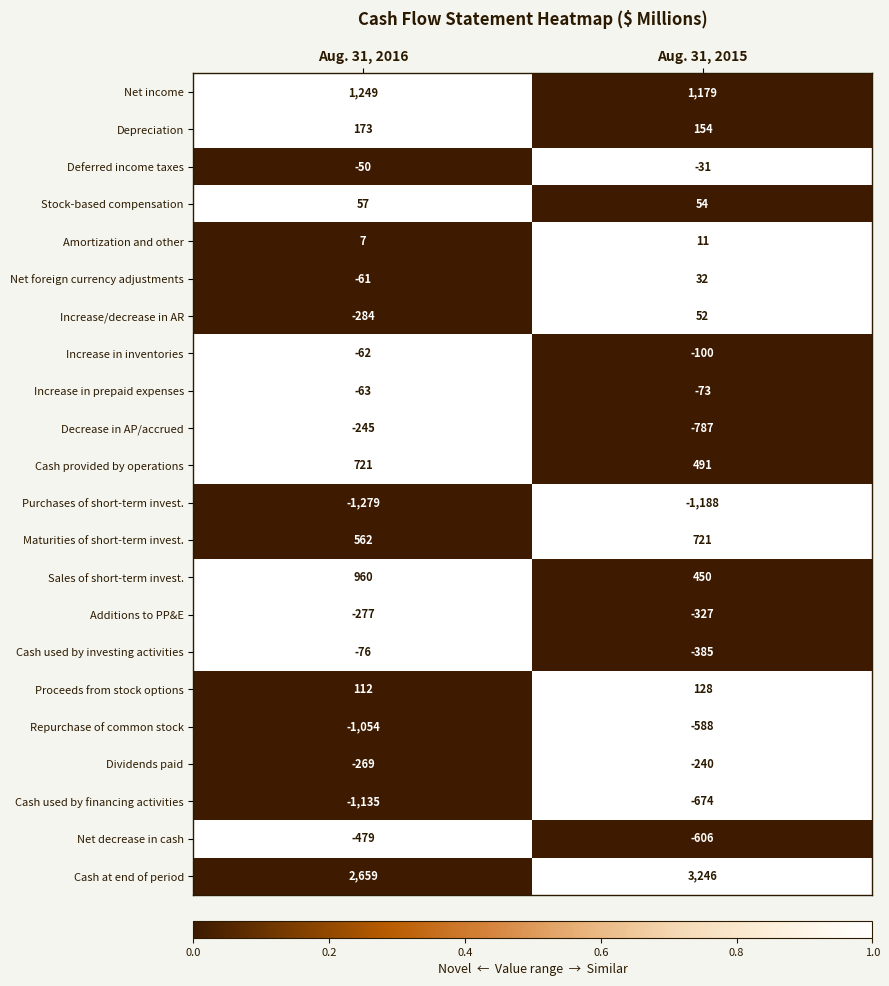

At which label is Additions to PP&E closest to -302?

Aug. 31, 2016